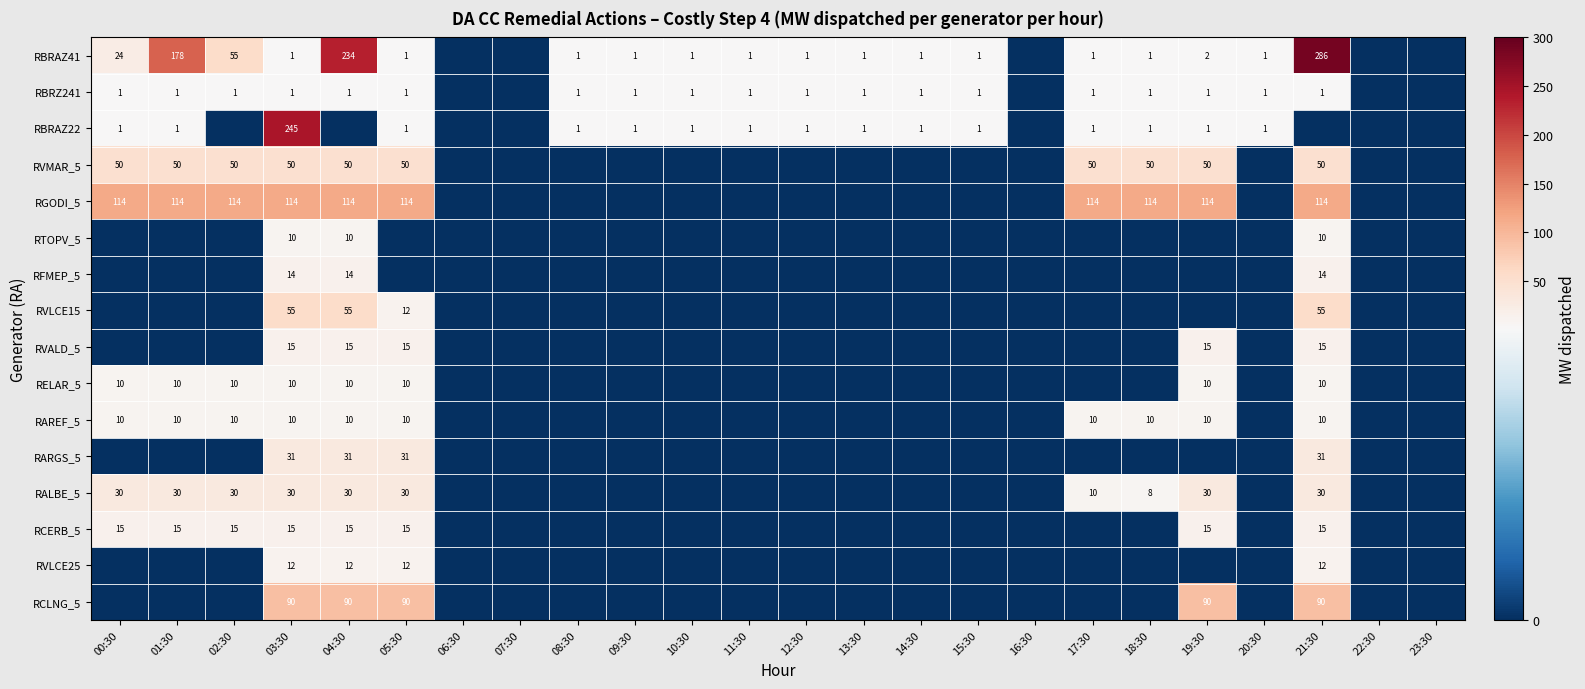

What is the spread (max minus min) of values at 12:30?

1